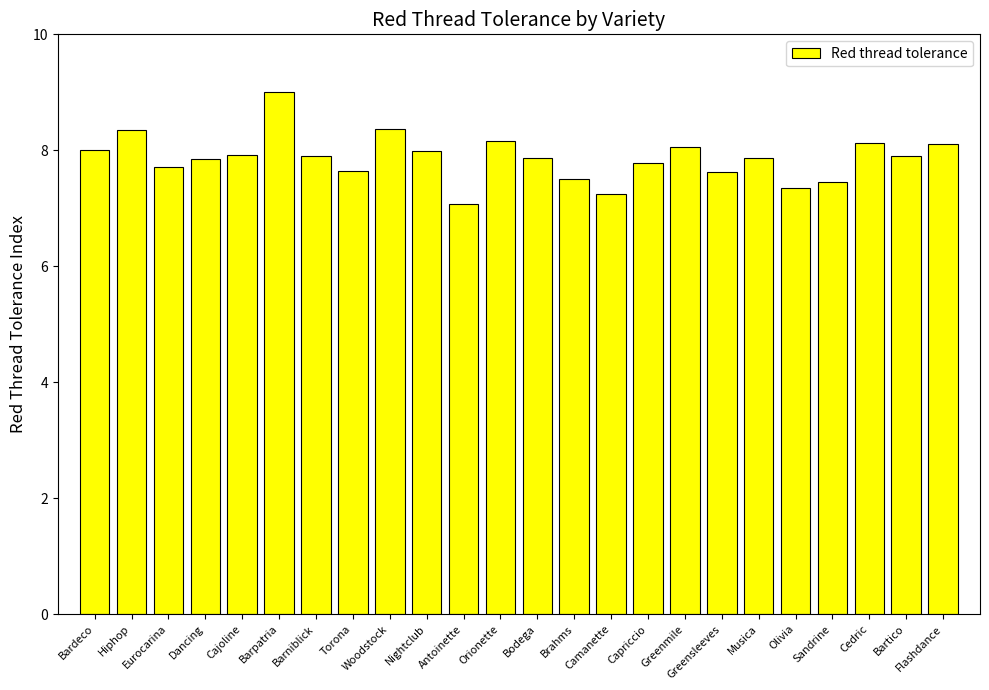

Does the chart contain any negative values?

No